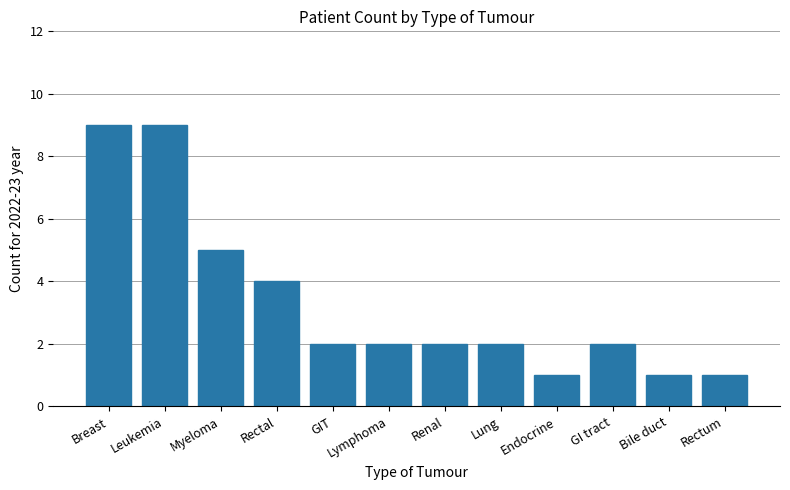

What is the maximum value shown in the chart?

9